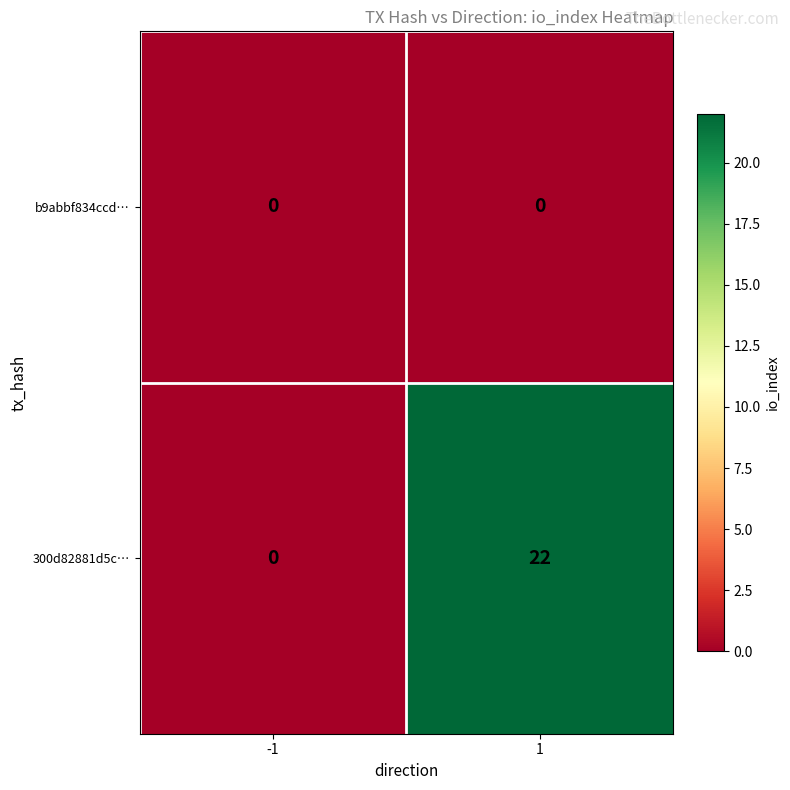

Reading left to right, transcribe all the data shown in this chart.

b9abbf834ccd…: -1=0	1=0
300d82881d5c…: -1=0	1=22